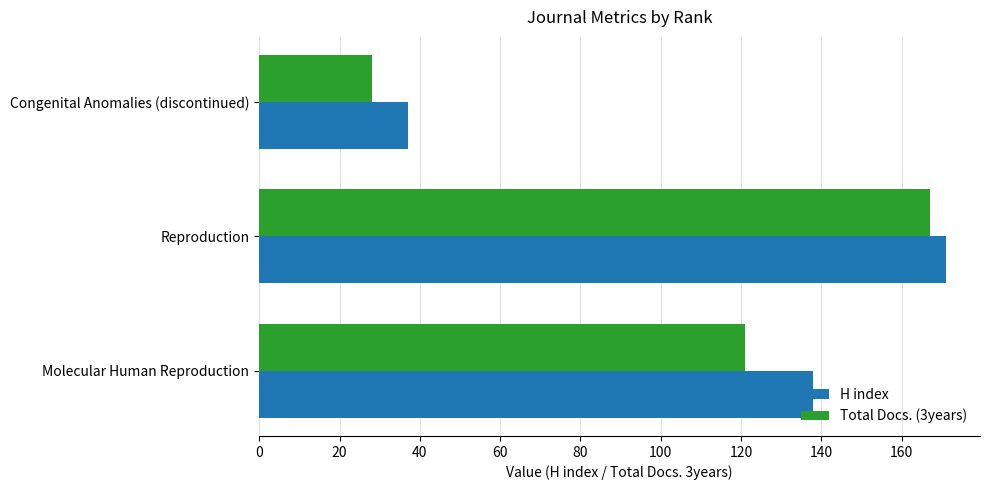

How many H index values are between 37 and 171?

3